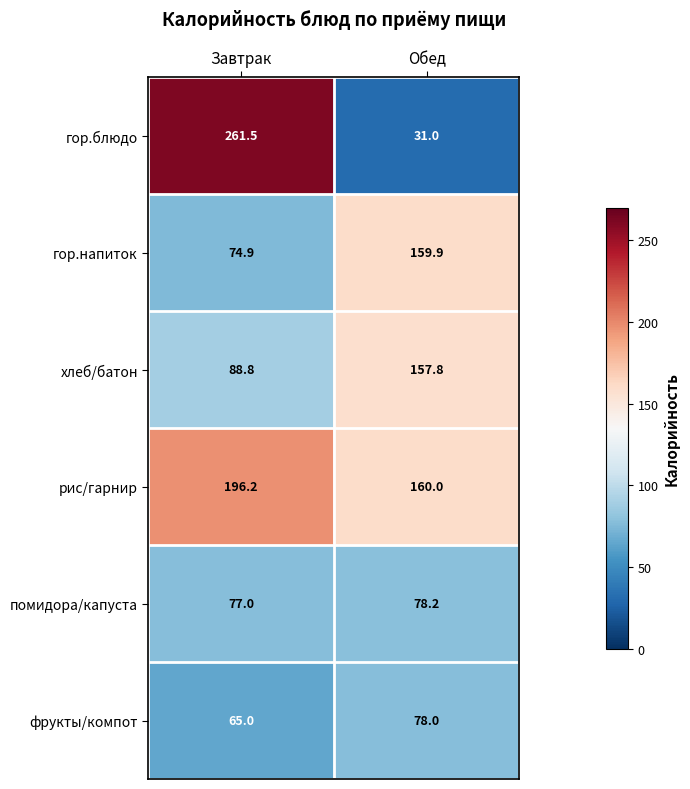

What is the difference between the maximum and minimum values in the гор.напиток series?

85.0